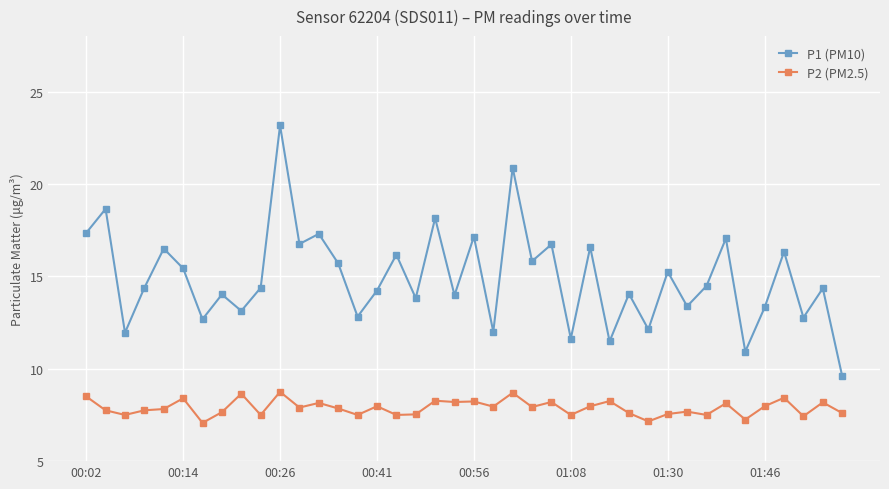

List the series in order of their peak value, lowest first.

P2 (PM2.5), P1 (PM10)